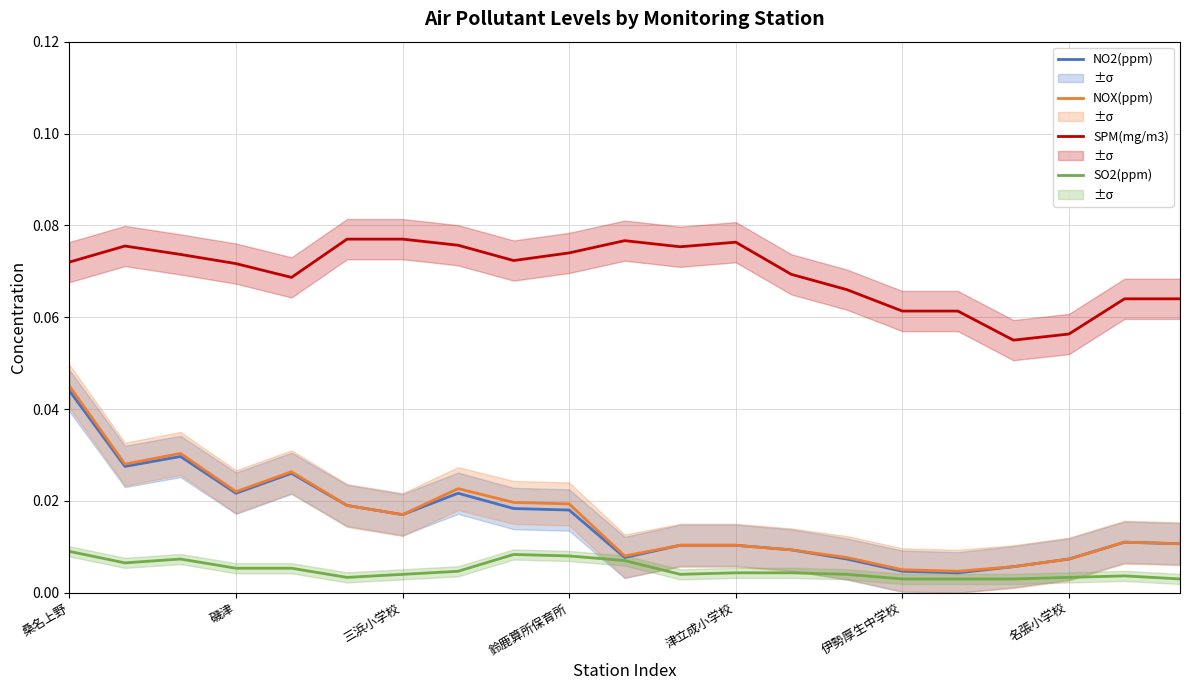

What is the maximum value shown in the chart?

0.1